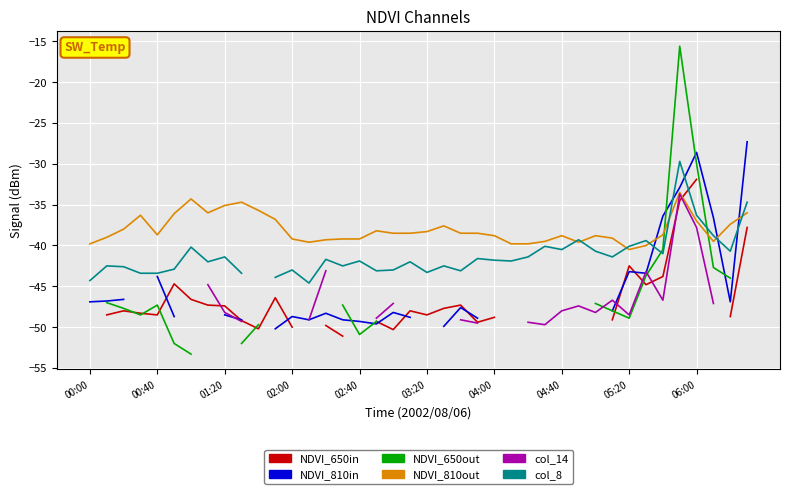

How many interior local valleys does the col_14 series have?

4